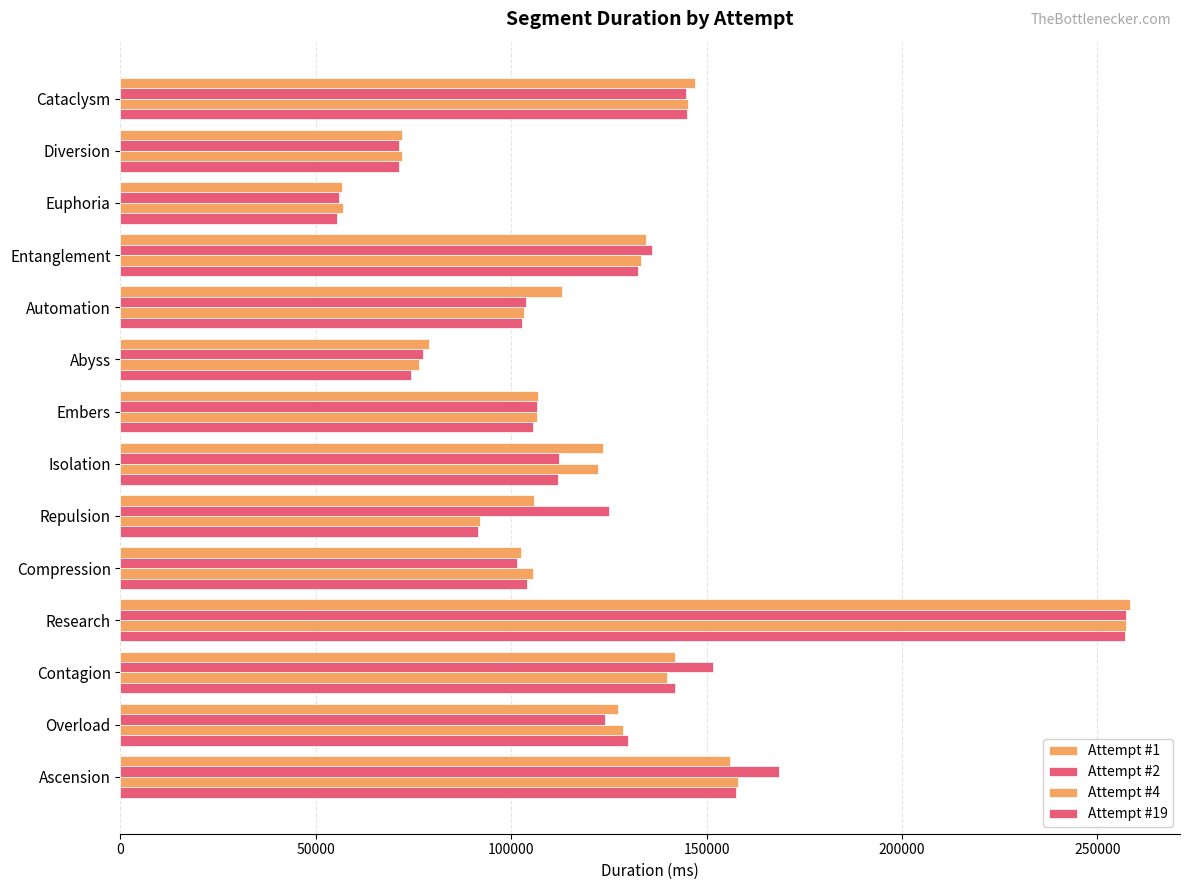

List the series in order of their overall mean, lowest first.

Attempt #19, Attempt #4, Attempt #1, Attempt #2